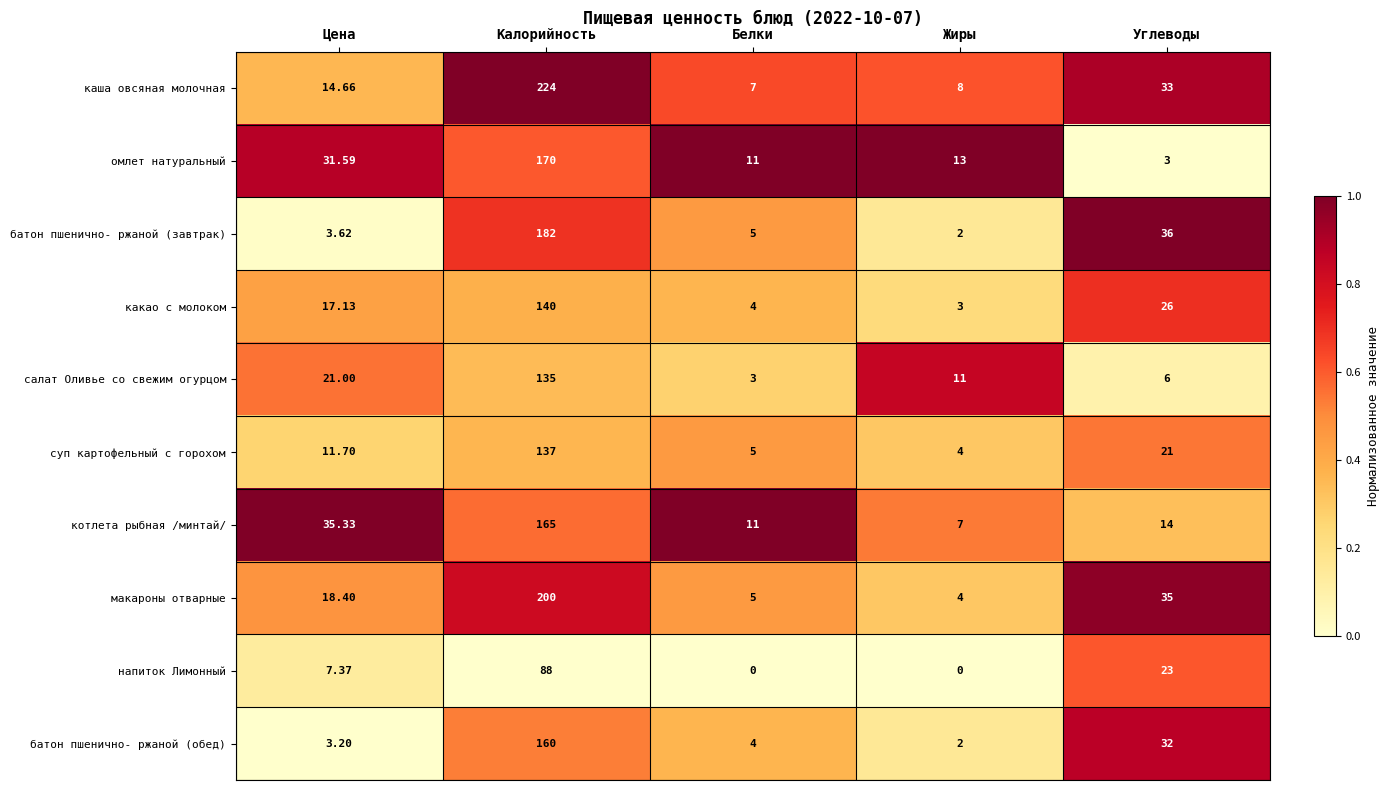

How many categories are shown in the chart?

5